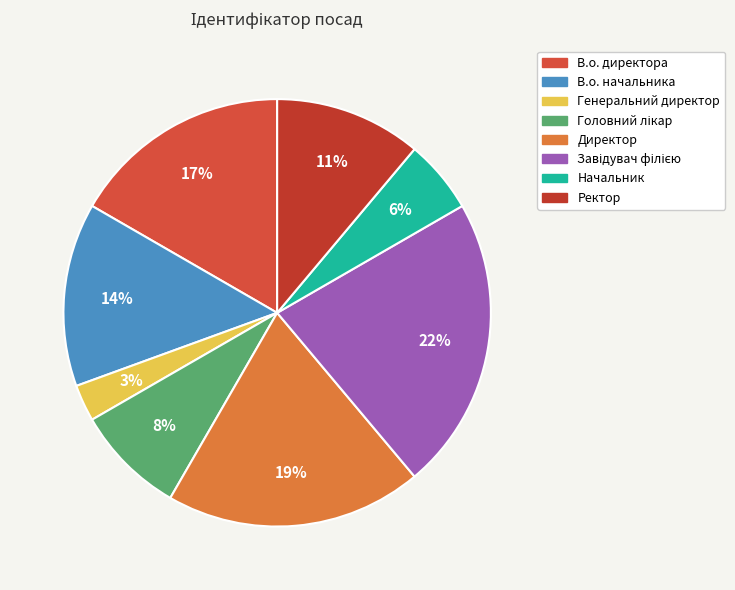

What is the largest slice in the pie chart?

Завідувач філією